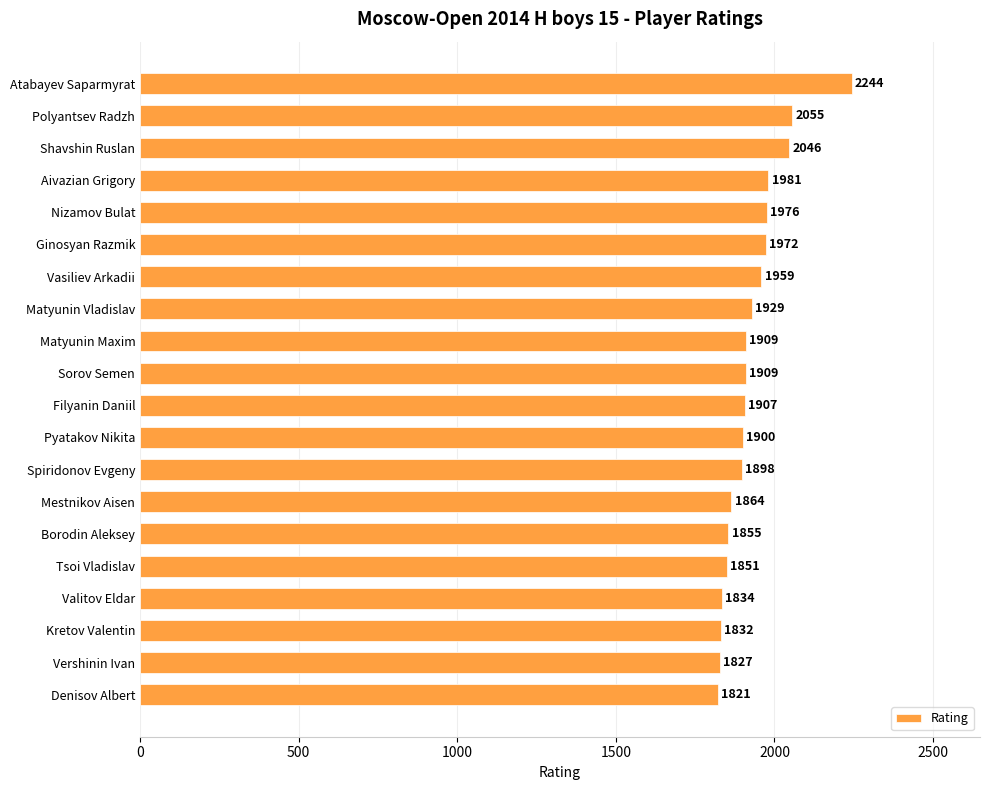

Which category has the lowest value across all series?

Denisov Albert